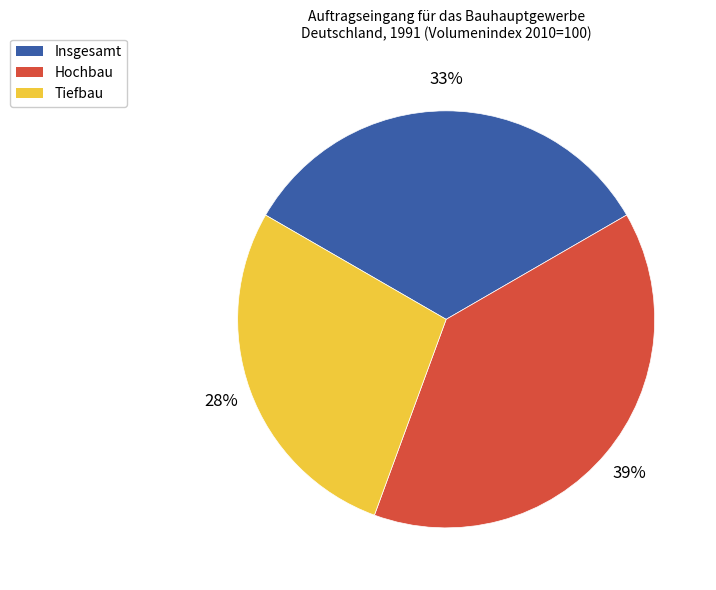

To the nearest percent, what percentage of the pie is Insgesamt?

33%